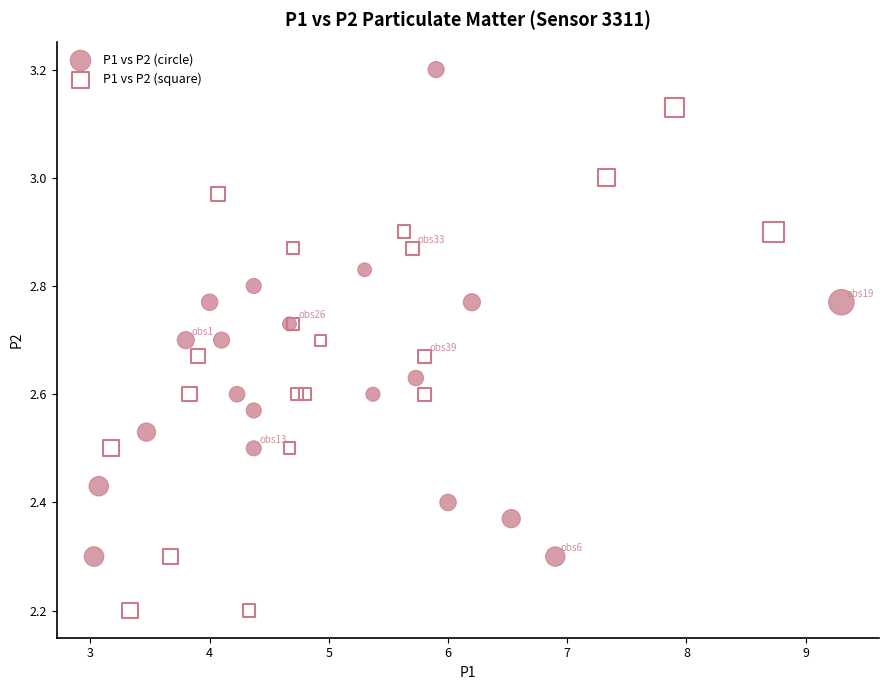

Which series has the widest spread of Y values?

P1 vs P2 (square)